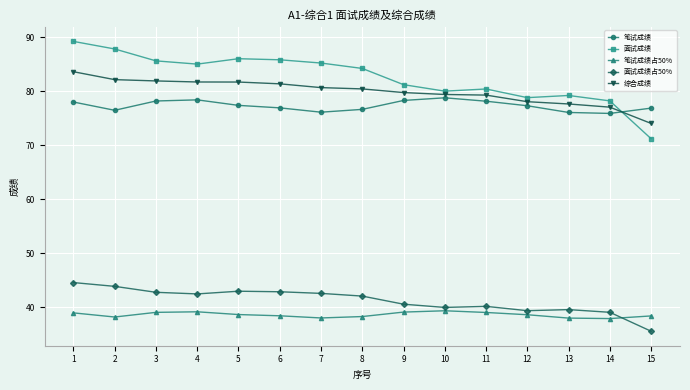

Which series has the largest total across all categories?

面试成绩